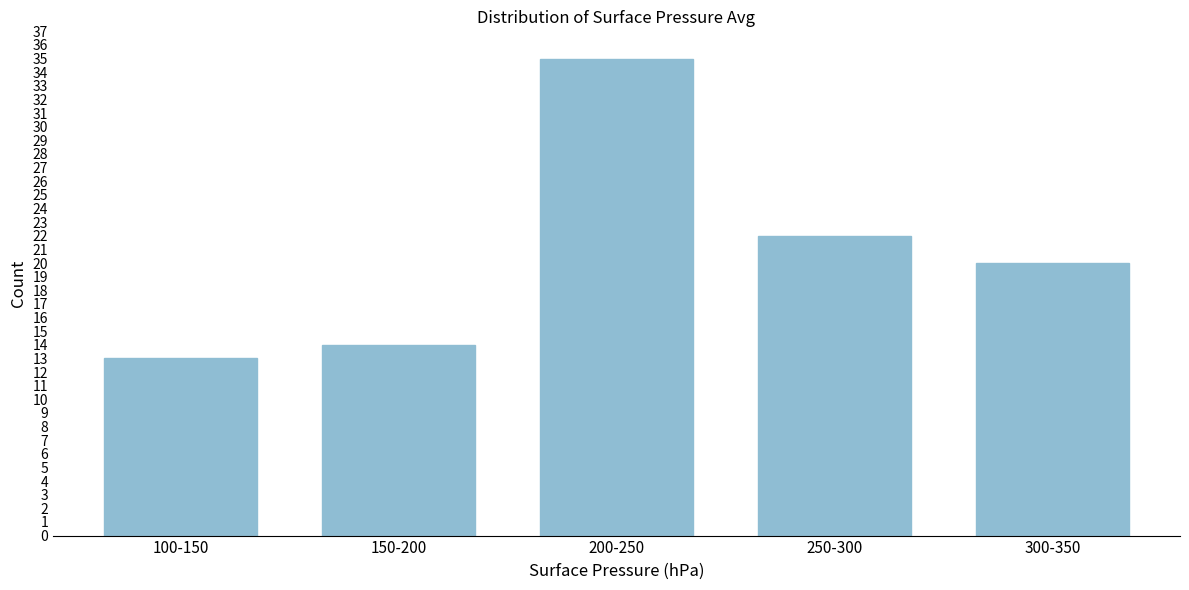

Reading left to right, what are all the values shown in this chart?

100-150=13	150-200=14	200-250=35	250-300=22	300-350=20